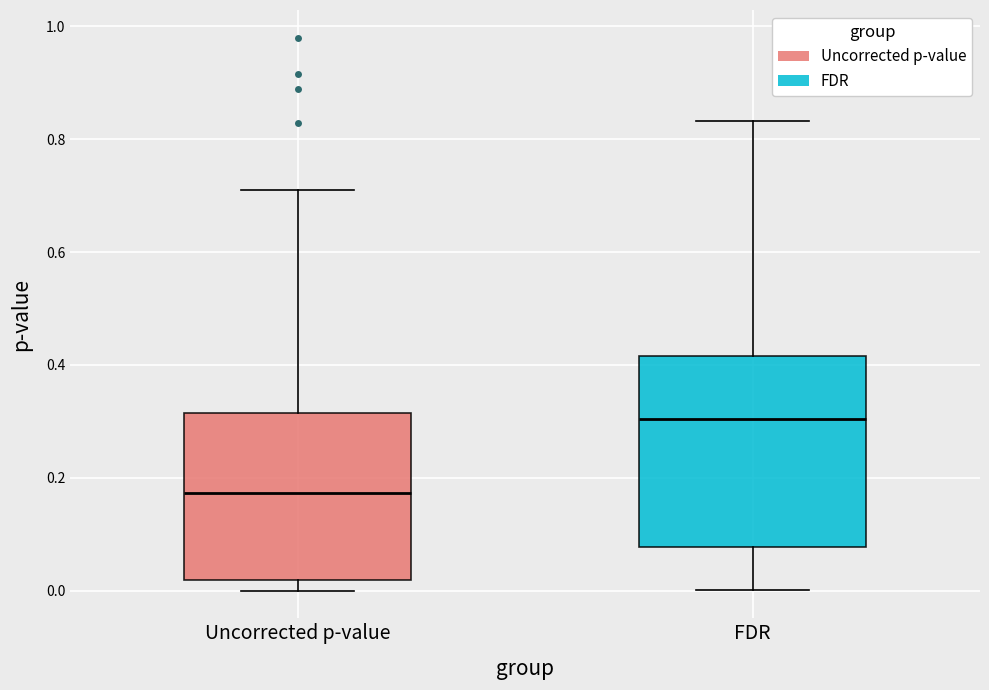

Which box is the tallest, from its lower edge to its upper edge?

FDR